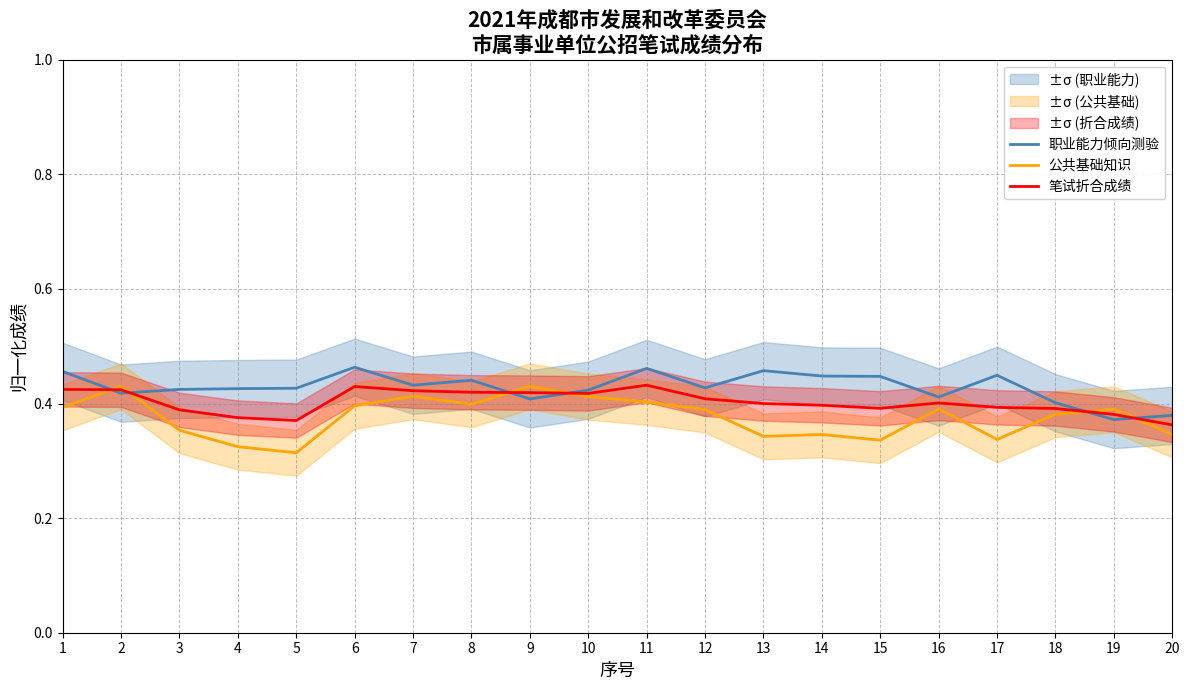

Is this an area chart (filled region under the line)?

No